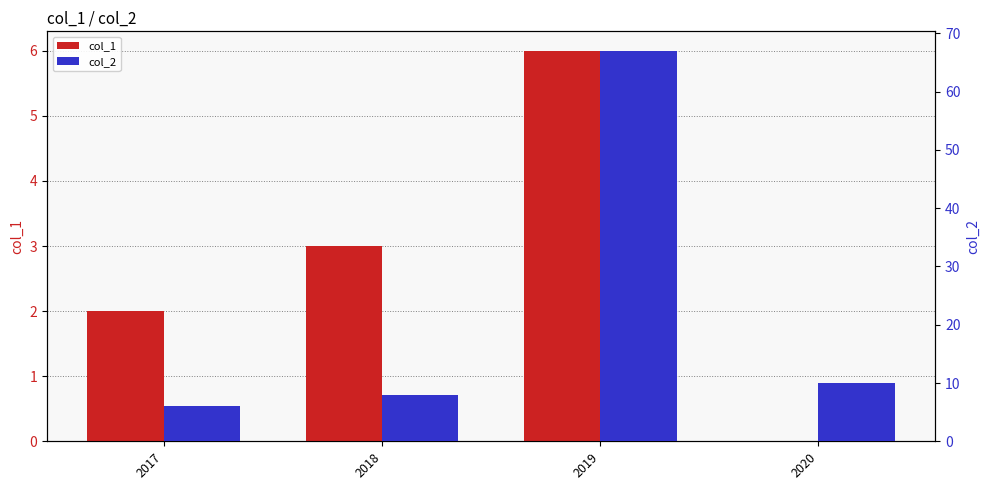

Does the chart contain stacked bars?

No